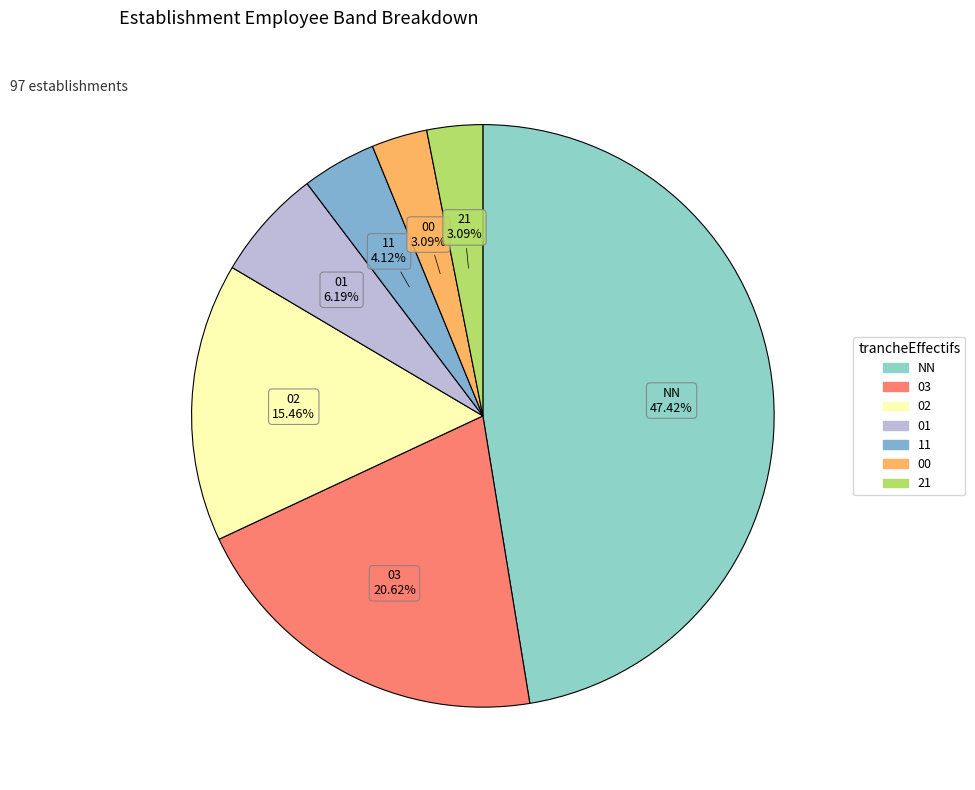

Is 00 the majority of the pie?

No